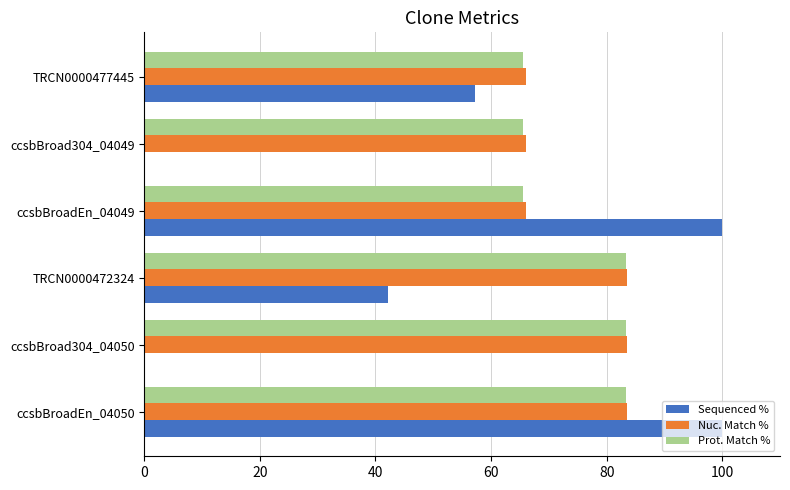

True or false: Nuc. Match % has a value of 83.5 at ccsbBroadEn_04050.

True